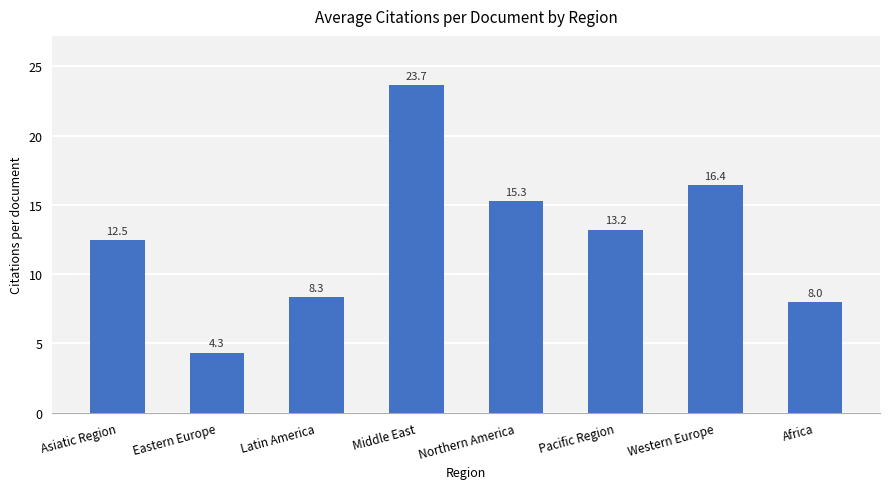

Reading left to right, transcribe all the data shown in this chart.

12.5	4.3	8.3	23.7	15.3	13.2	16.4	8.0